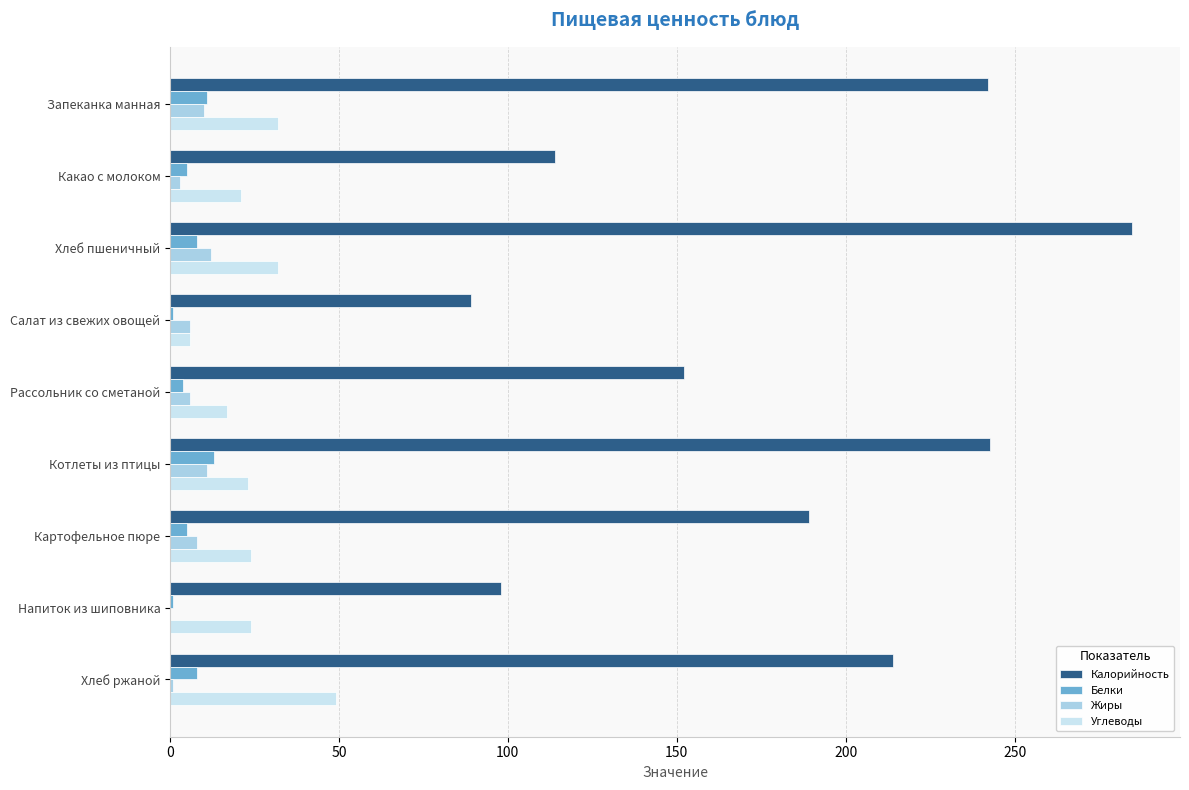

What is the average value of the Белки series?

6.2